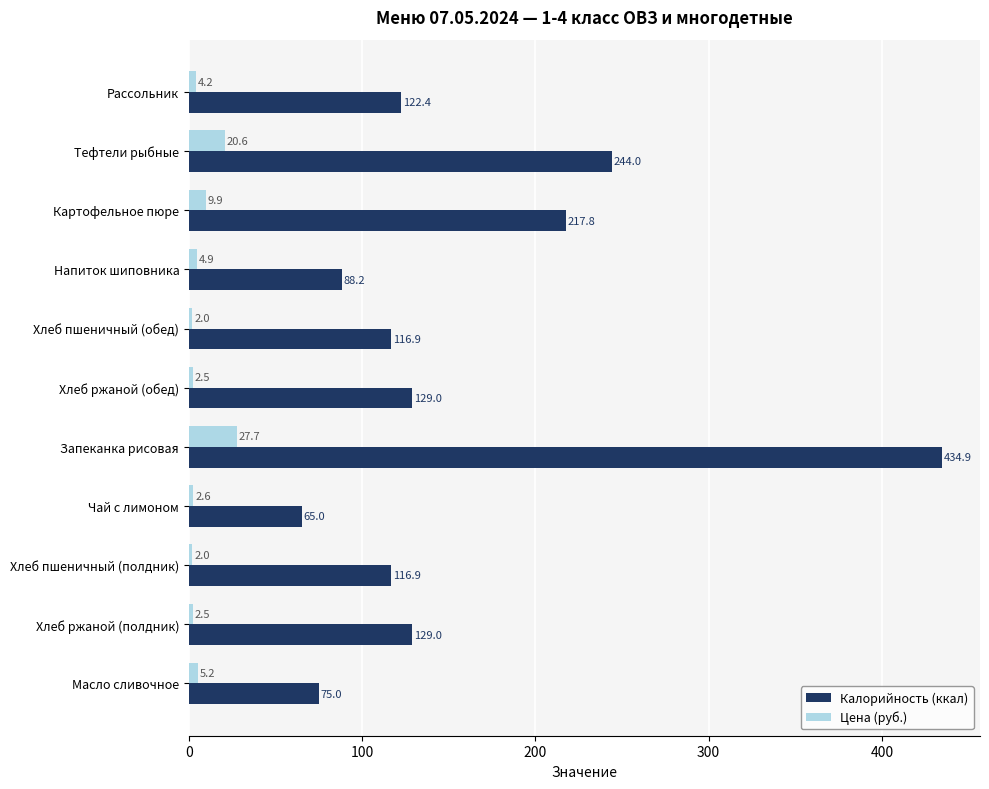

Which series has the widest spread of values?

Калорийность (ккал)